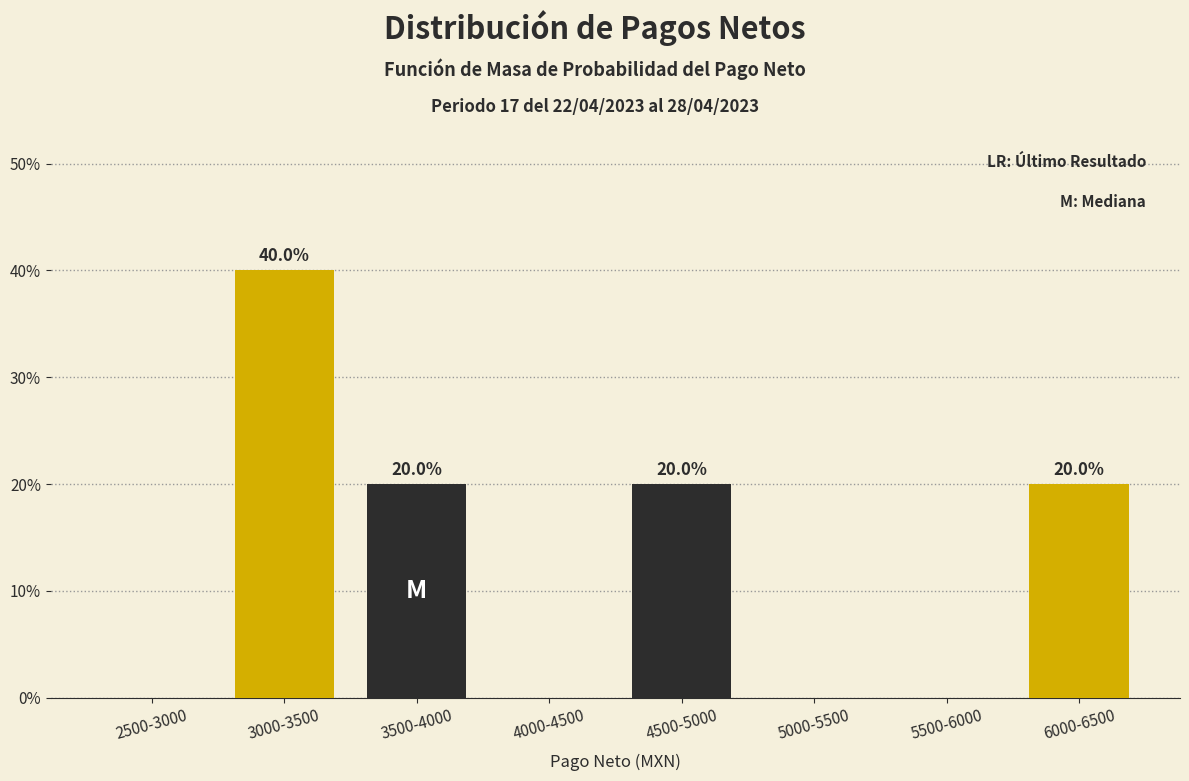

Reading left to right, what are all the values shown in this chart?

2500-3000=0	3000-3500=40	3500-4000=20	4000-4500=0	4500-5000=20	5000-5500=0	5500-6000=0	6000-6500=20